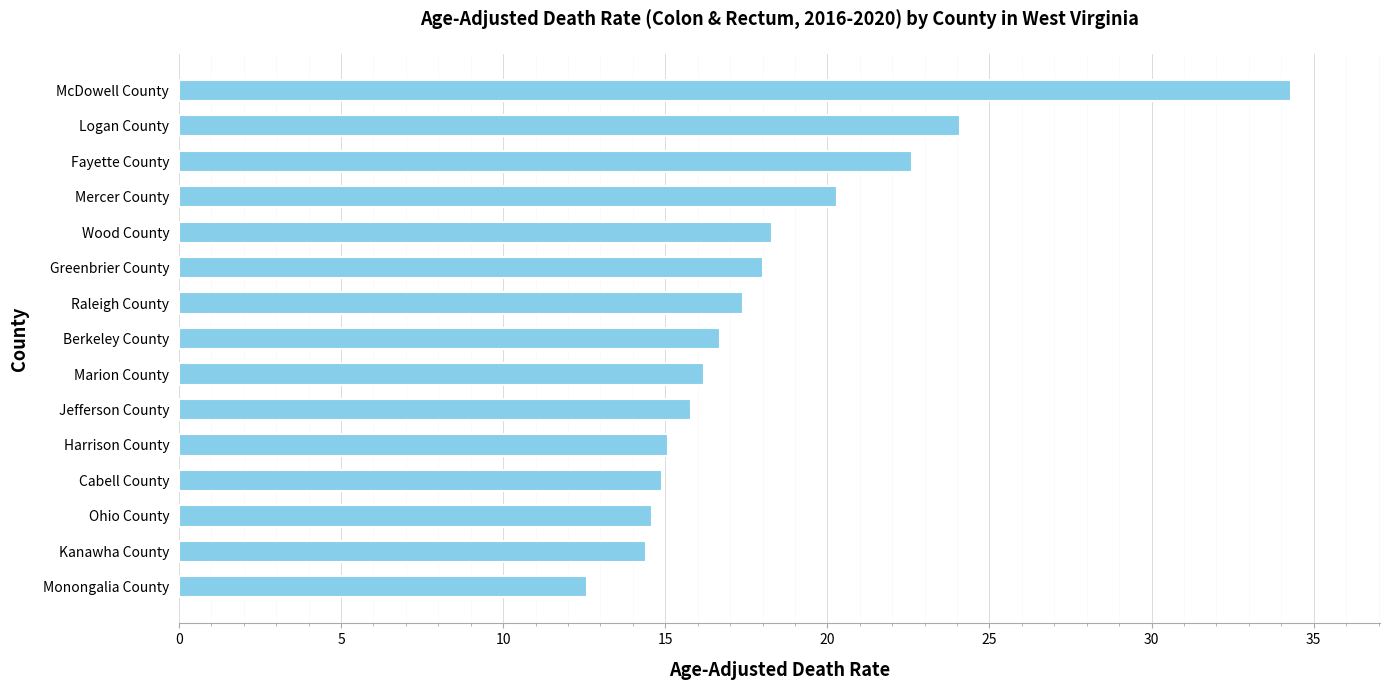

How many categories are shown in the chart?

15